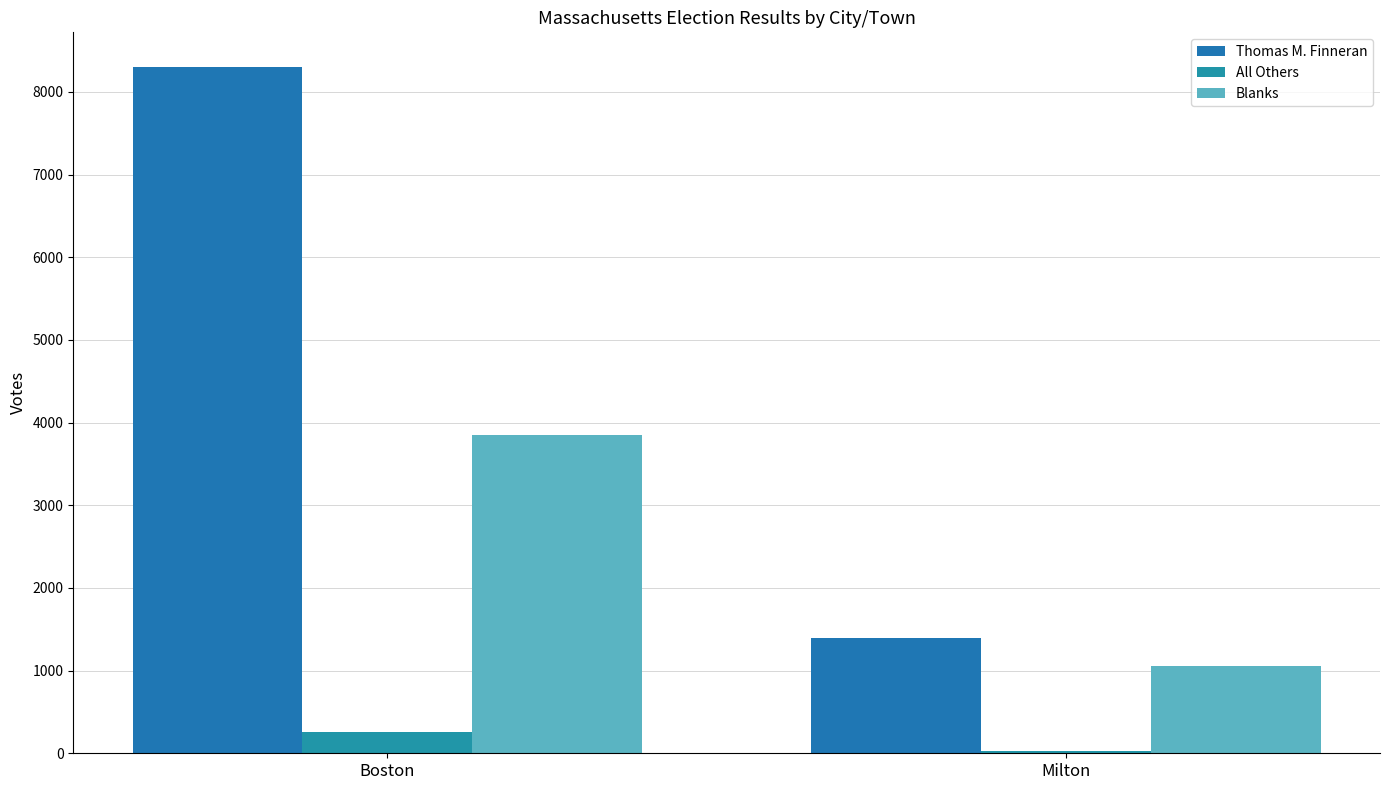

What is the label of the 1st bar from the right?

Milton